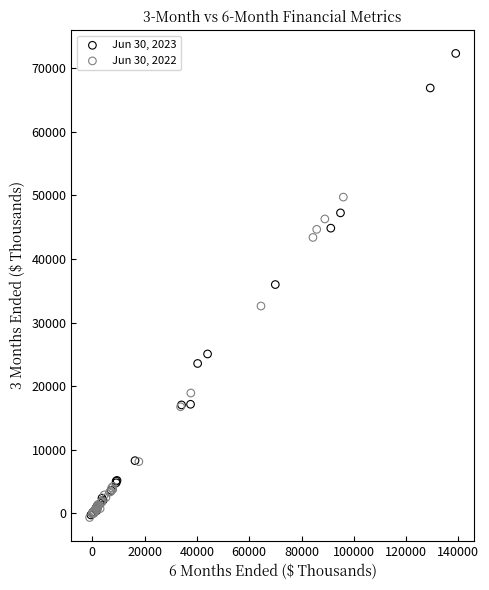

Which series reaches the maximum Y coordinate?

Jun 30, 2023